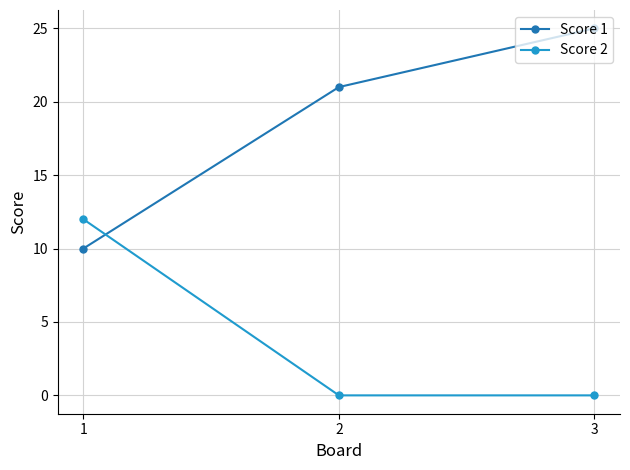

At which label does Score 1 reach its peak?

3